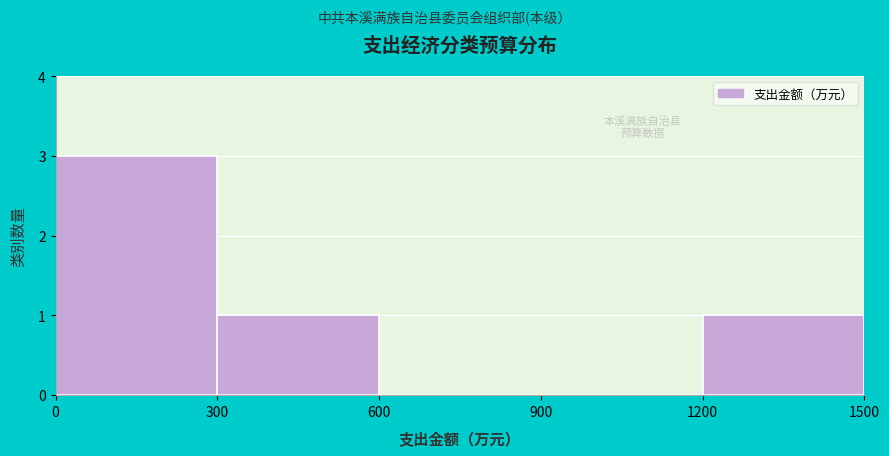

Over which range of the x-axis is the bar tallest?

0 to 300